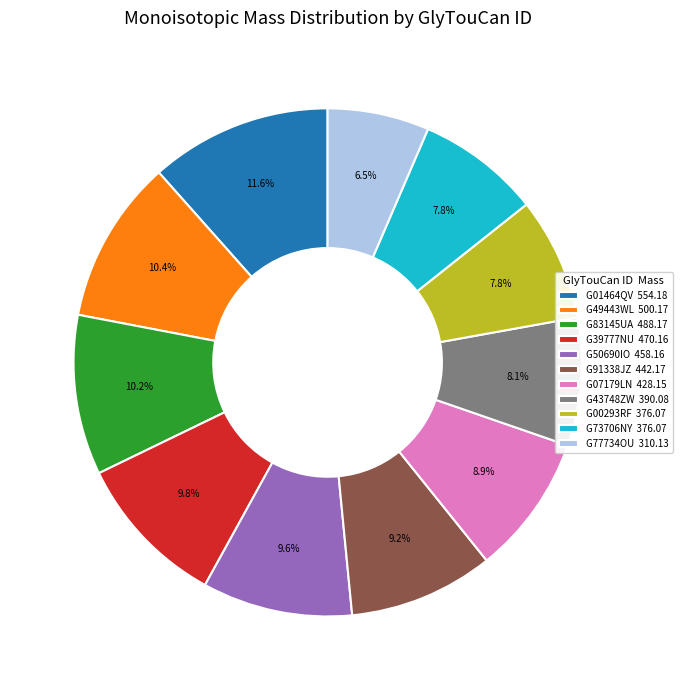

Which has a higher value, G43748ZW 390.08 or G83145UA 488.17?

G83145UA 488.17